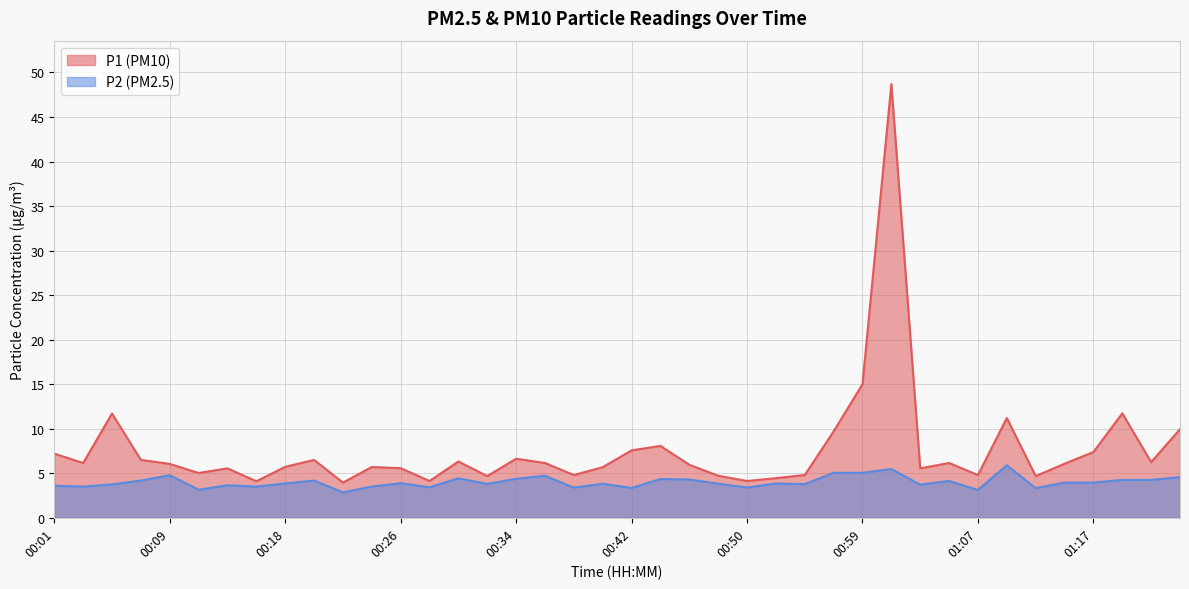

How many interior local peaks does the P1 series have?

11